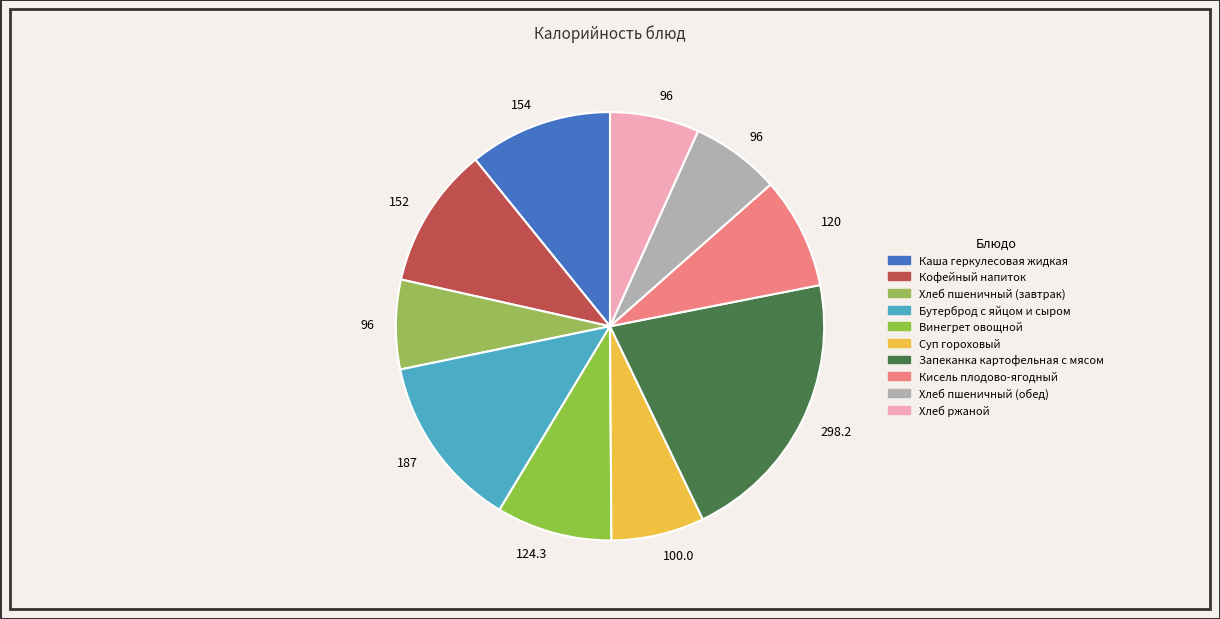

Is Винегрет овощной the majority of the pie?

No